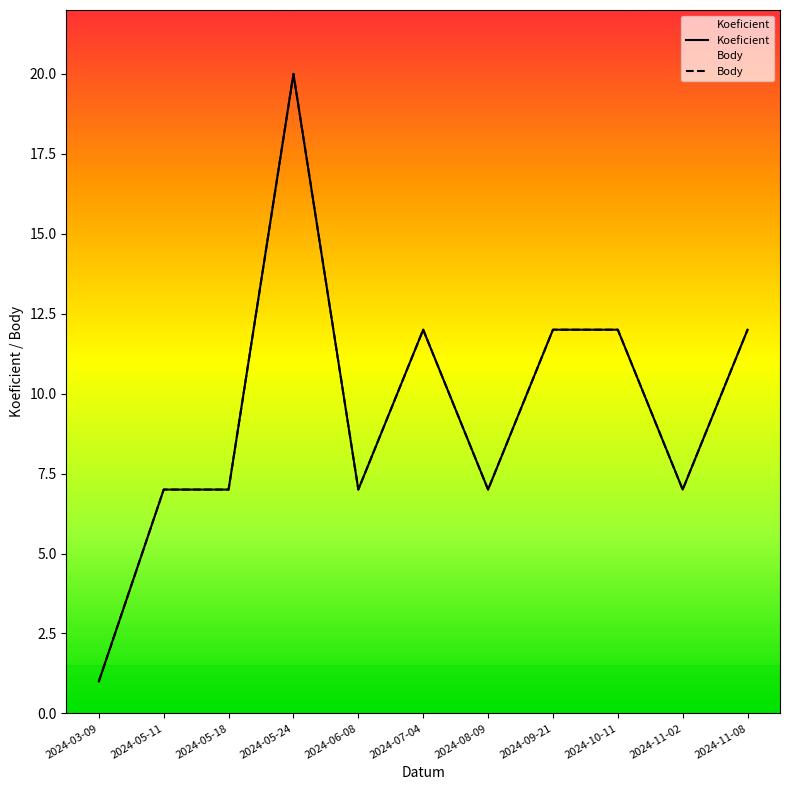

Where does the Koeficient series first go above 7?

2024-05-24